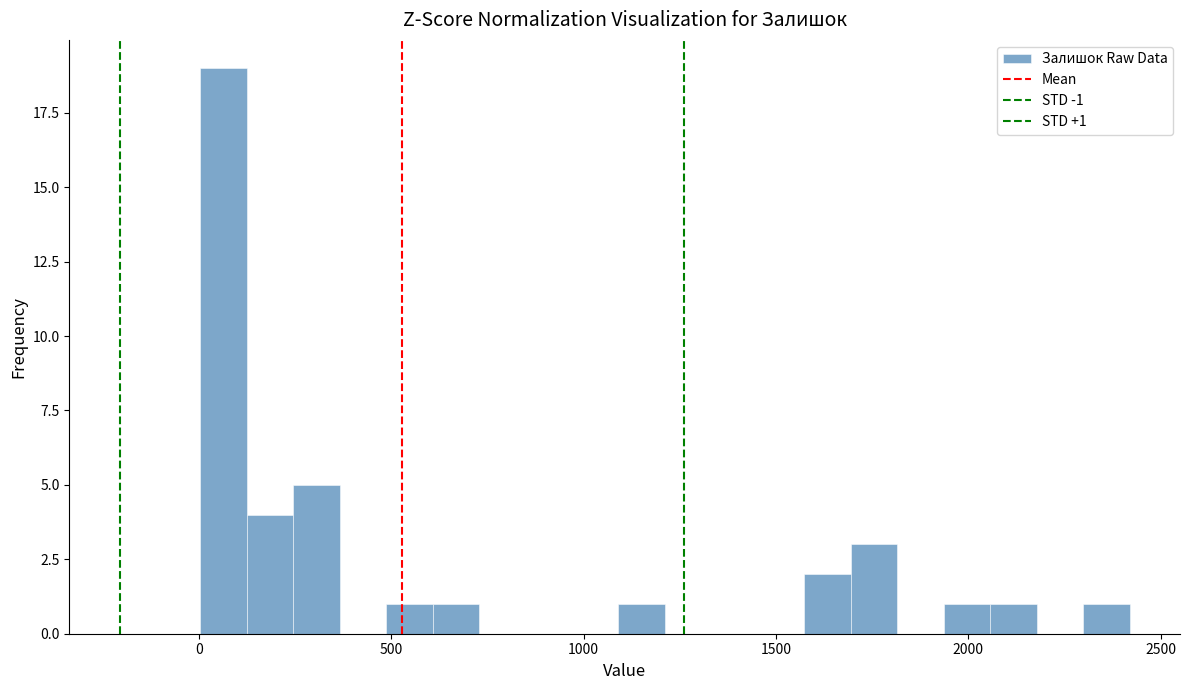

Read against the x-axis, roughly where is the centre of the tallest bar?

50